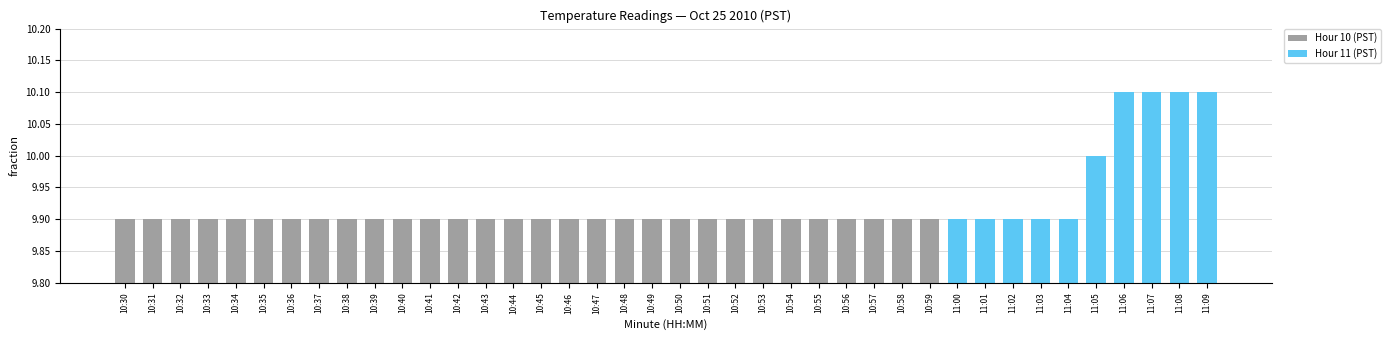

How many values are between 9 and 10?

36